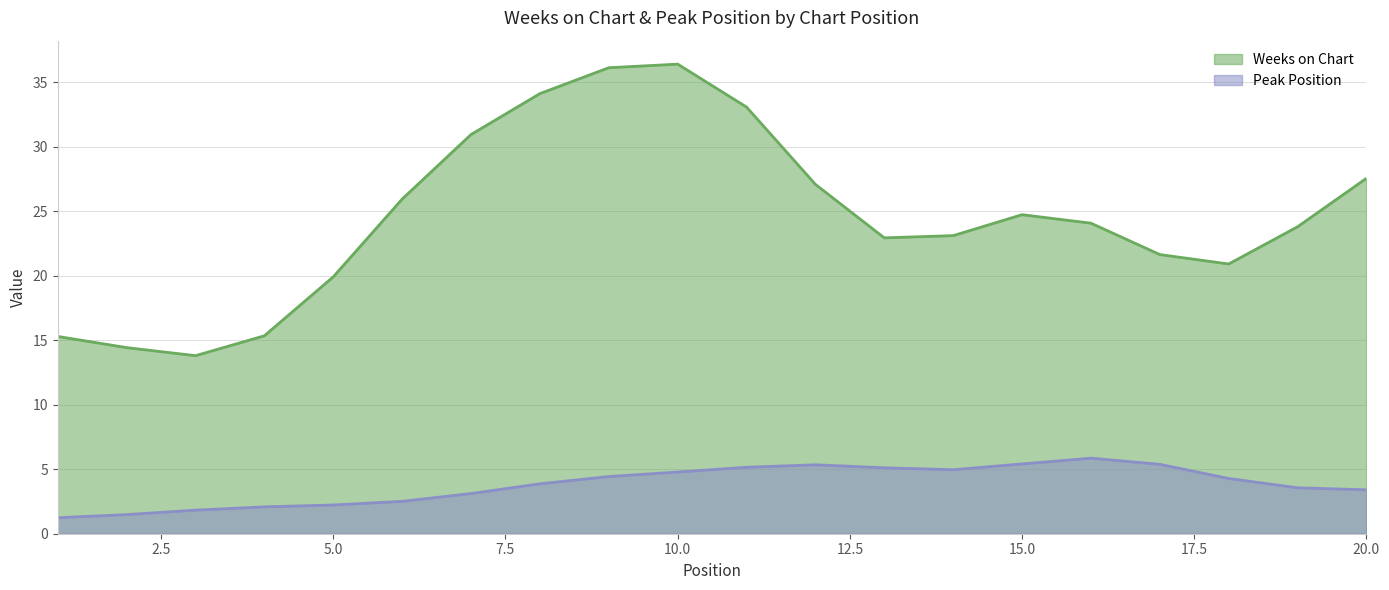

Which category has the lowest value across all series?

1